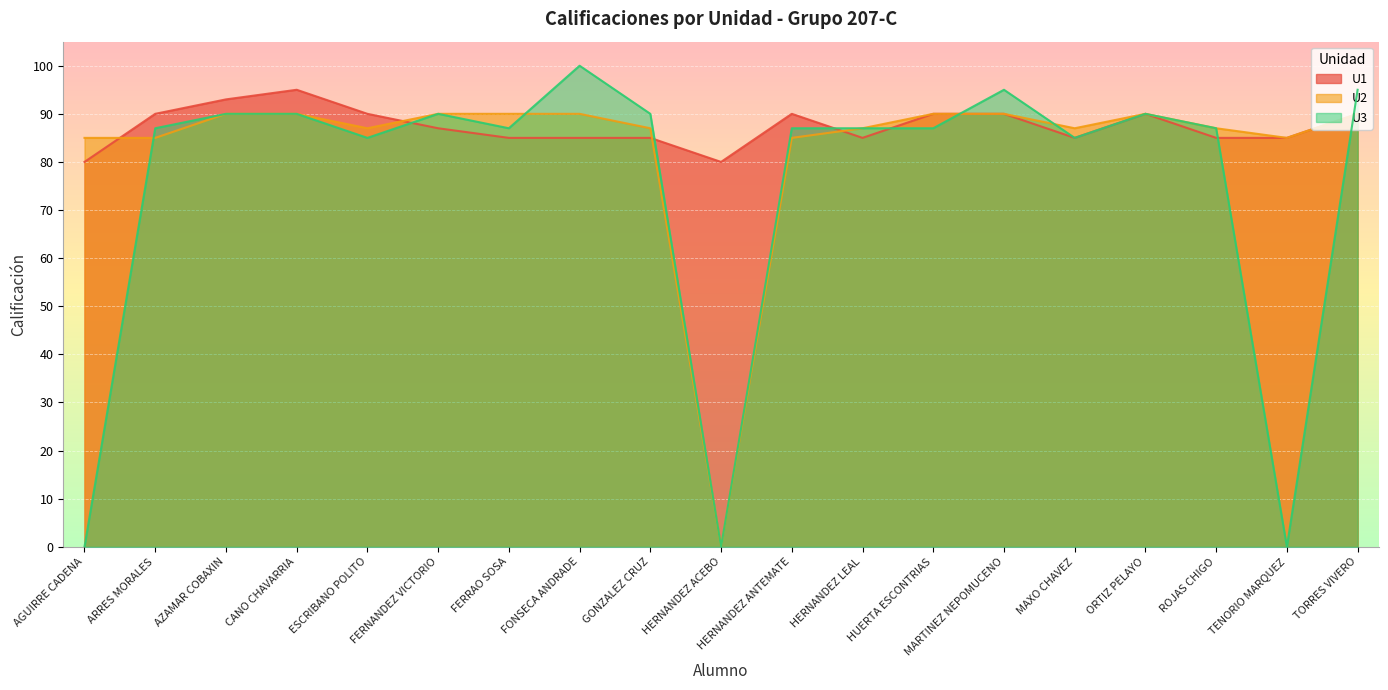

How many data points does each series have?

19